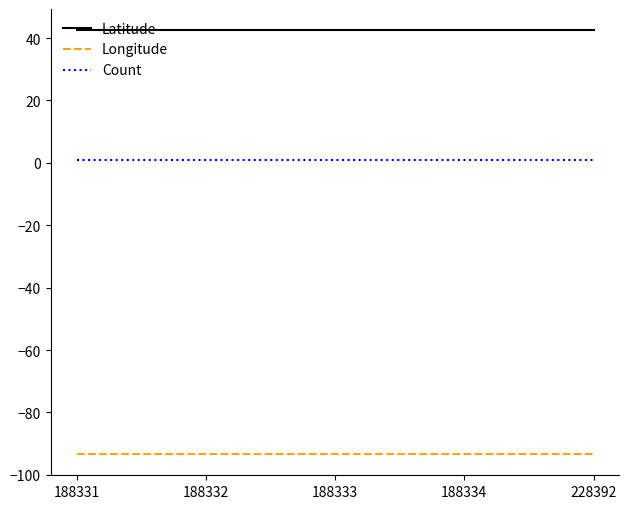

What is the difference between the highest and lowest values at 188334?

135.8